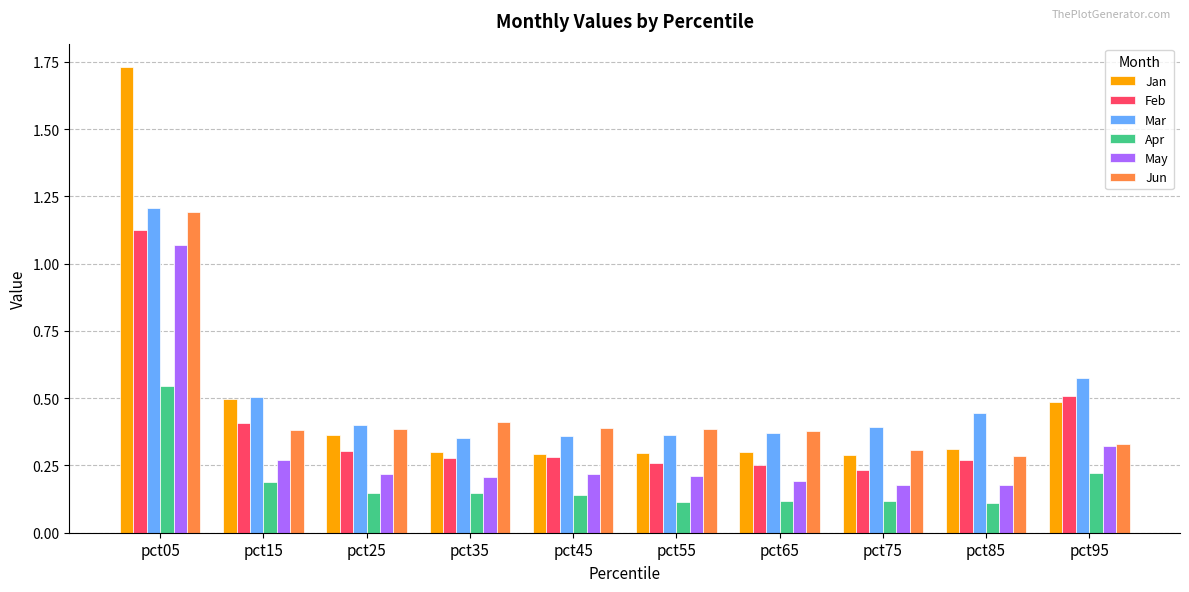

What is the sum of all Apr values?

1.8